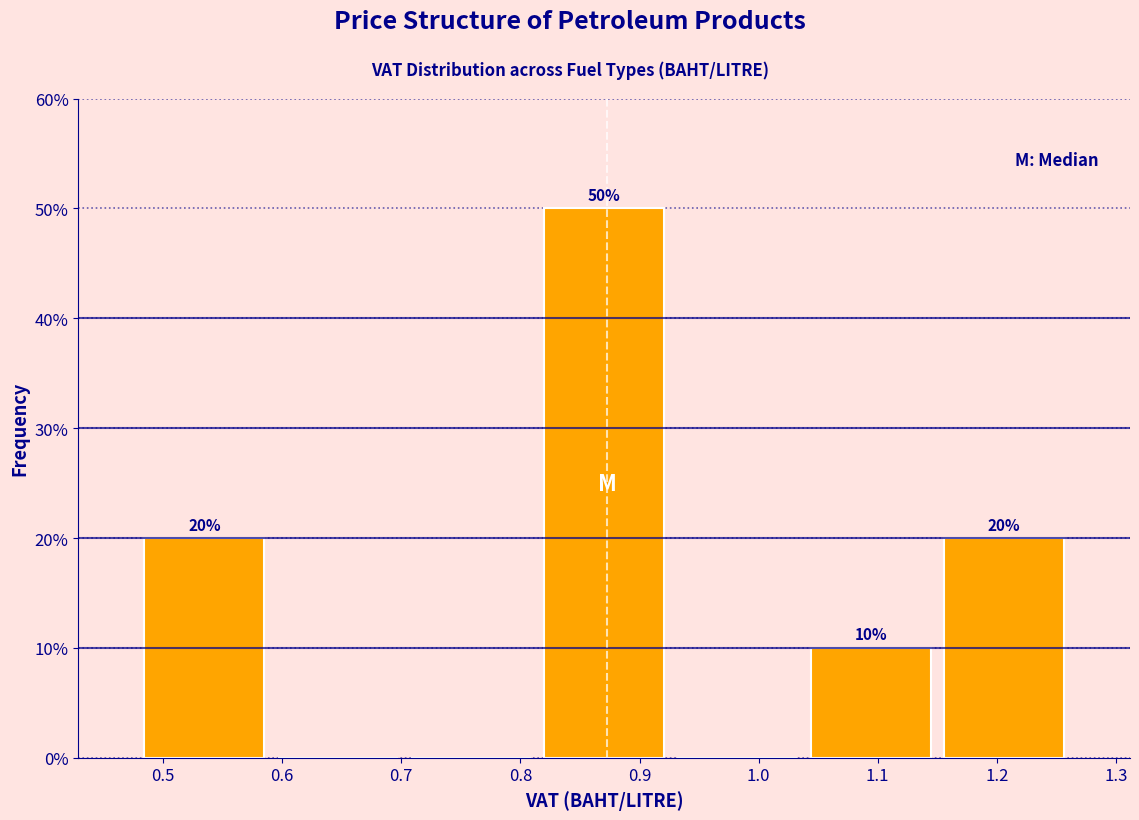

Over which range of the x-axis is the bar tallest?

0.81 to 0.93